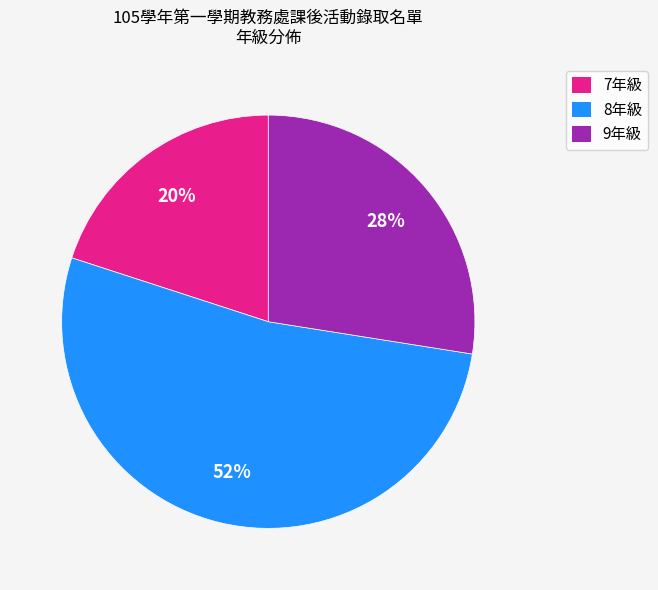

Count the number of slices in the pie.

3